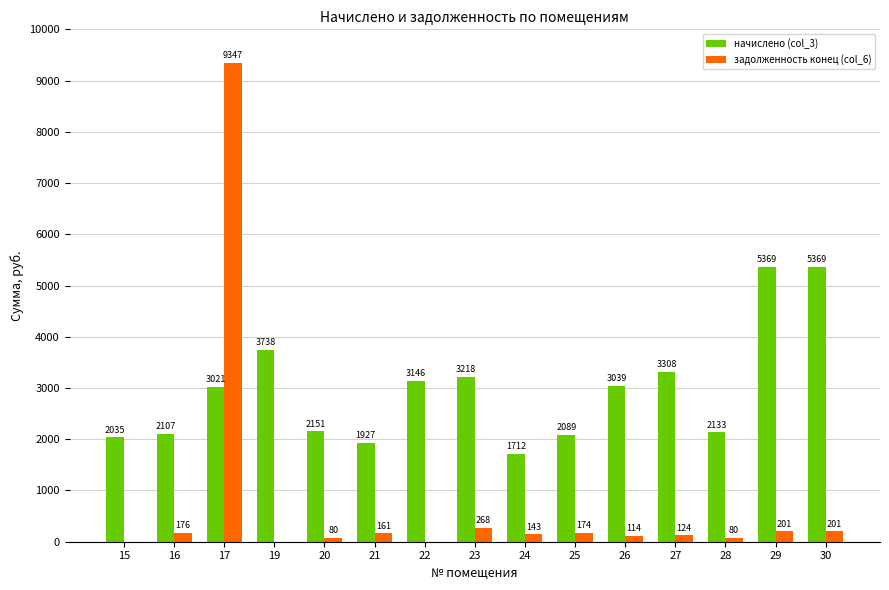

True or false: начислено (col_3) has a value of 3738.0 at 19.

True